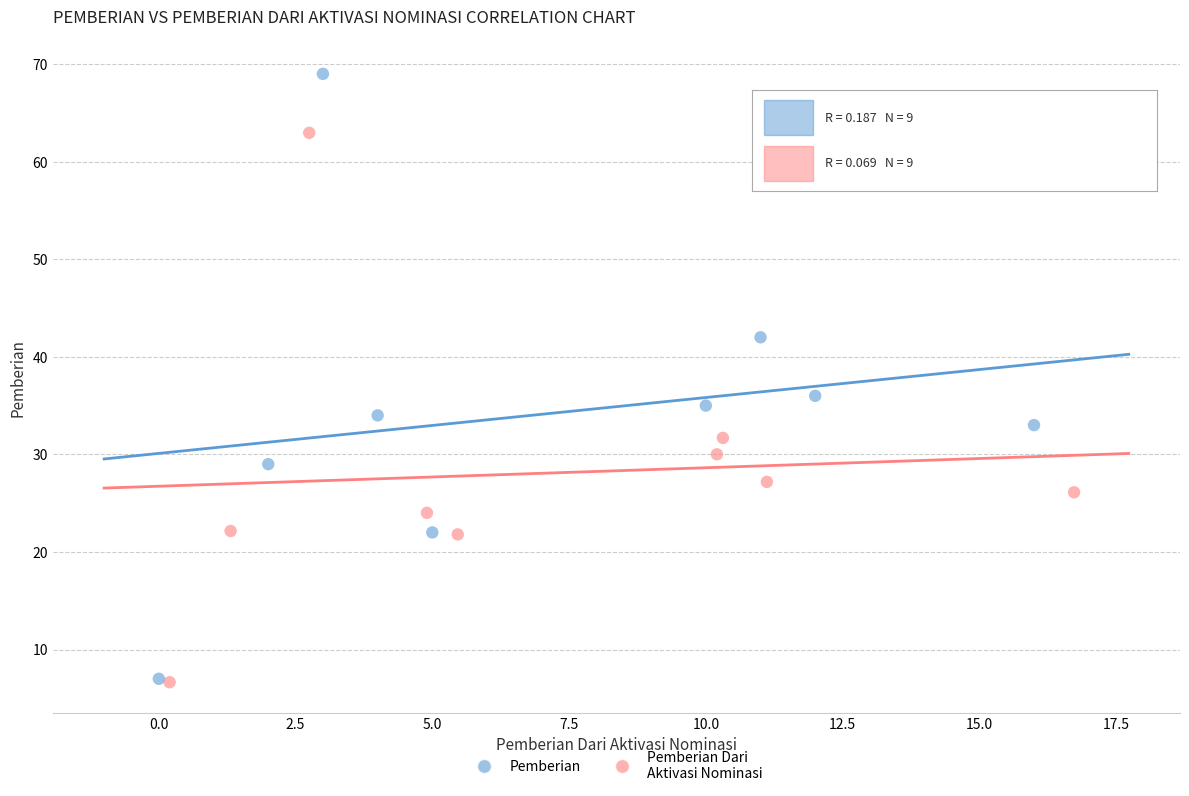

Which series contains the highest Y value?

Pemberian